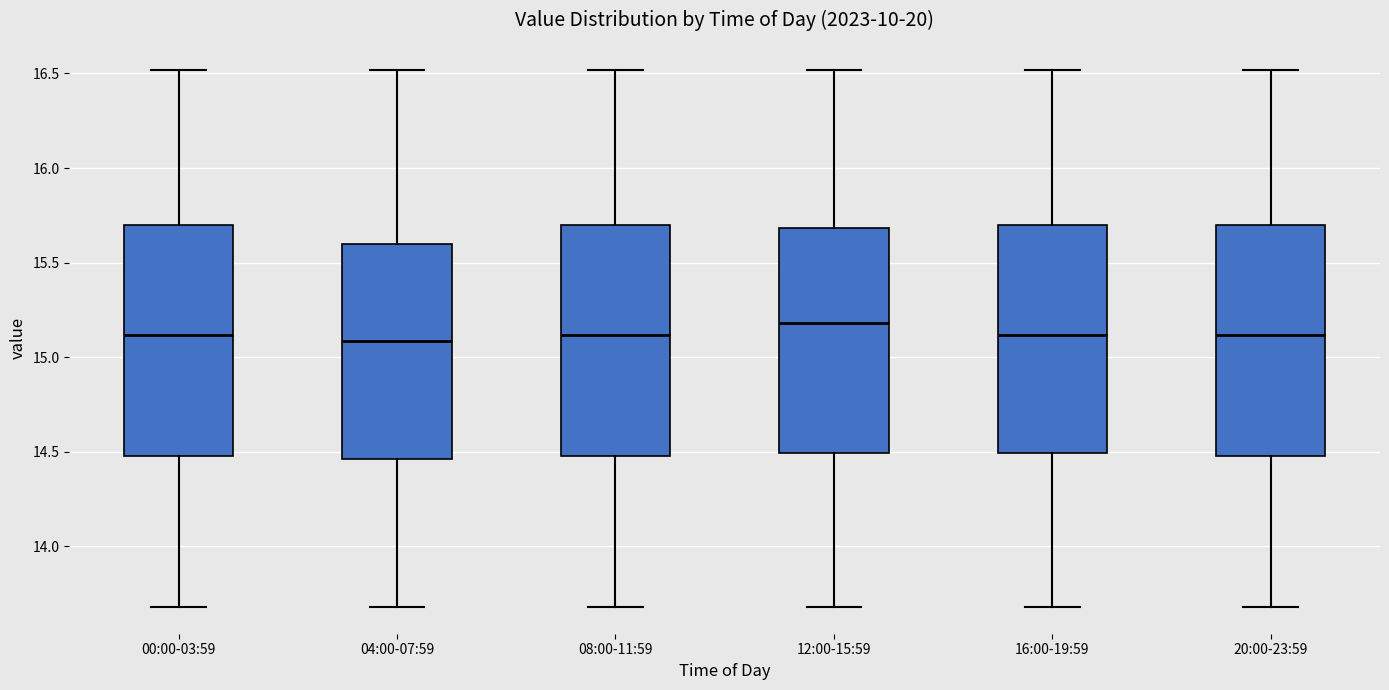

Reading left to right, read every box against the y-axis: the position of its median line, the range the box covers, and the ends of its whiskers. The values are not printed on the chart, so give them approximately, as read against the axis.

00:00-03:59: median 15.10, box 14.50 to 15.70, whiskers 13.70 to 16.50
04:00-07:59: median 15.10, box 14.45 to 15.60, whiskers 13.70 to 16.50
08:00-11:59: median 15.10, box 14.50 to 15.70, whiskers 13.70 to 16.50
12:00-15:59: median 15.20, box 14.50 to 15.70, whiskers 13.70 to 16.50
16:00-19:59: median 15.10, box 14.50 to 15.70, whiskers 13.70 to 16.50
20:00-23:59: median 15.10, box 14.50 to 15.70, whiskers 13.70 to 16.50